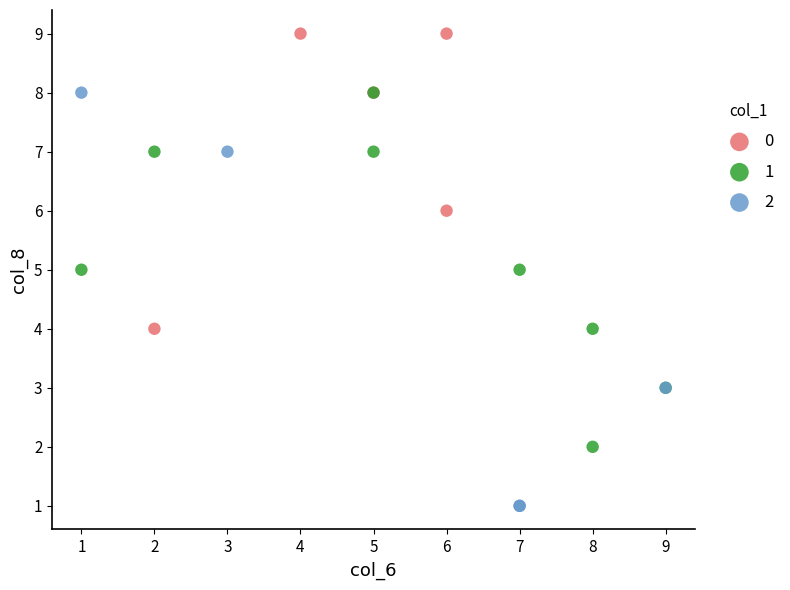

What are all the series names shown in the legend?

0, 1, 2